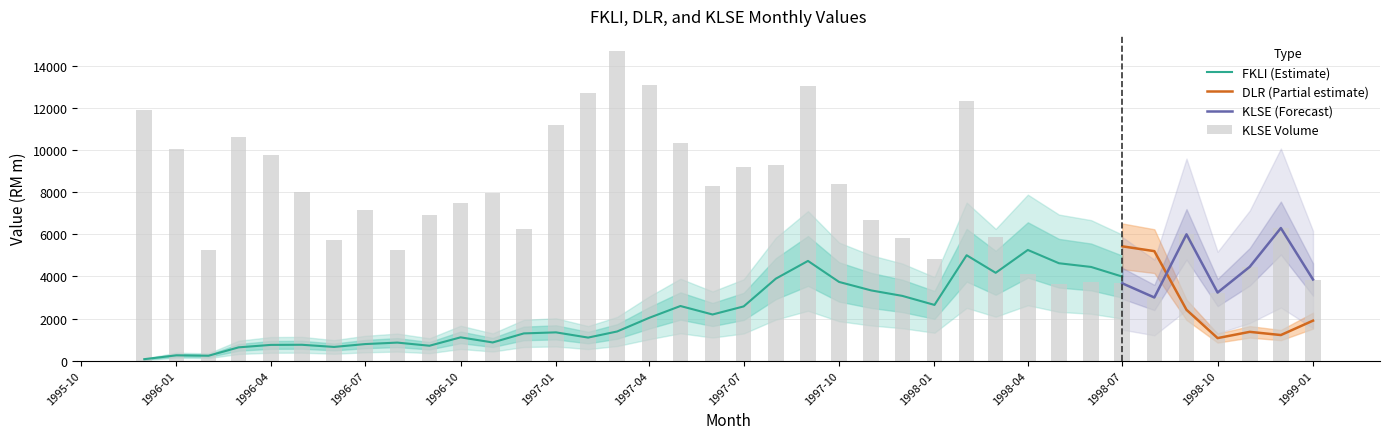

The KLSE Volume series shows 1754.8 at 1996-12. True or false?

False